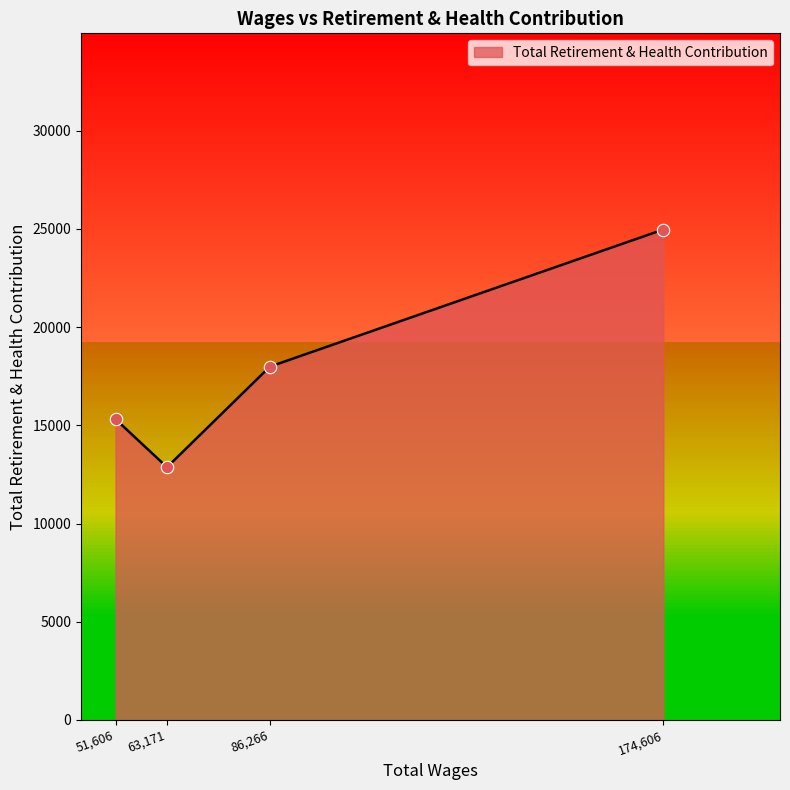

Which has a higher value, 63171.0 or 86266.0?

86266.0